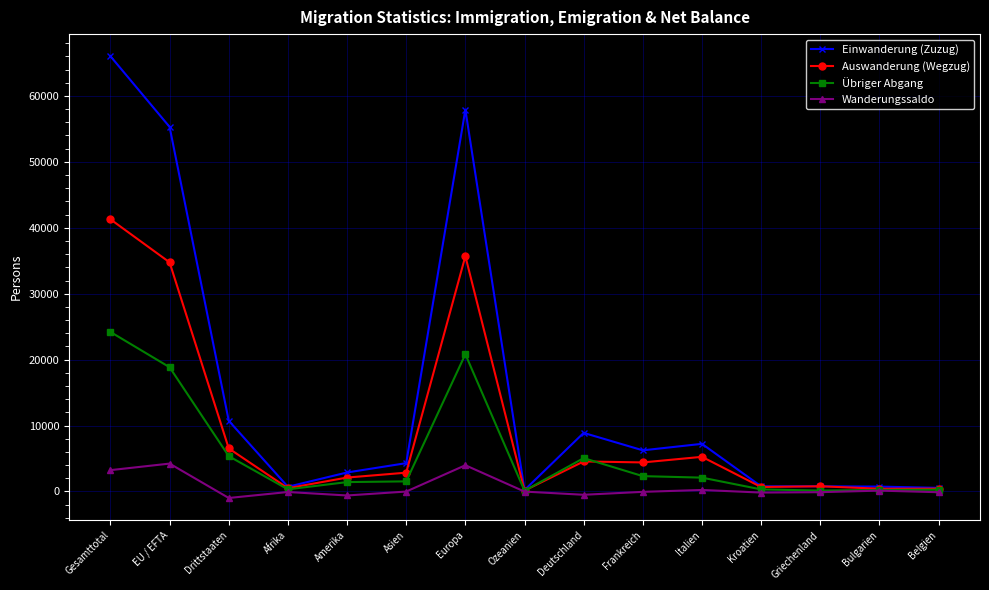

What position from the left is Asien?

6